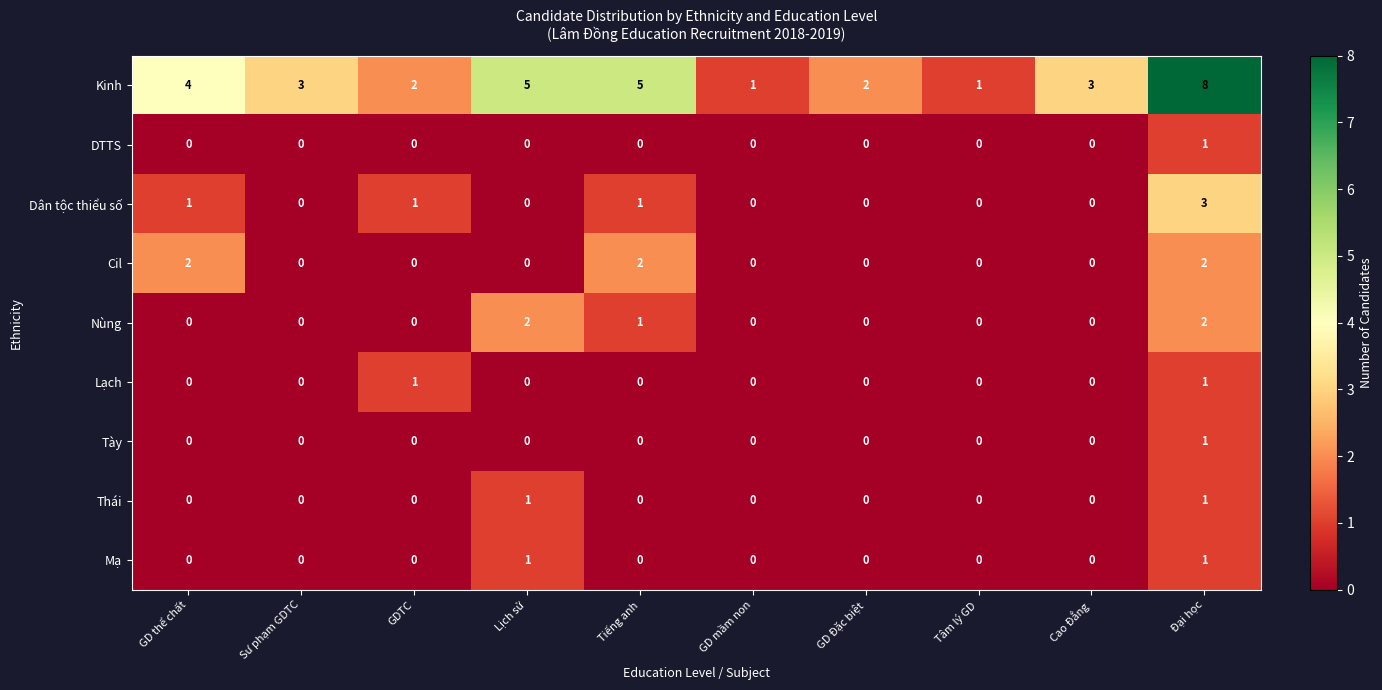

True or false: Cil has a value of -1 at Tâm lý GD.

False